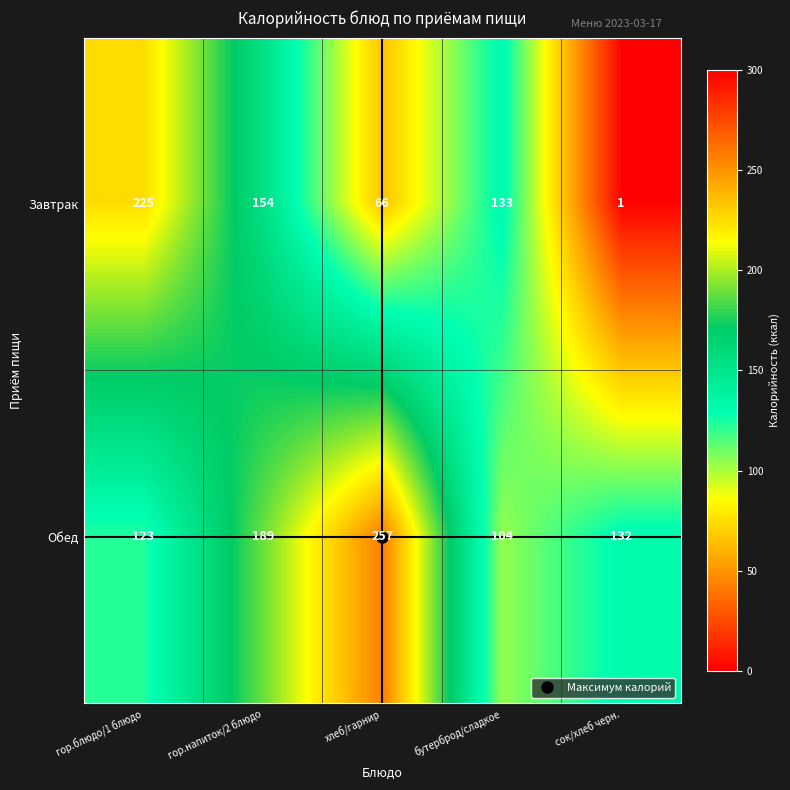

Rank the series at сок/хлеб черн. from lowest to highest value.

Завтрак, Обед